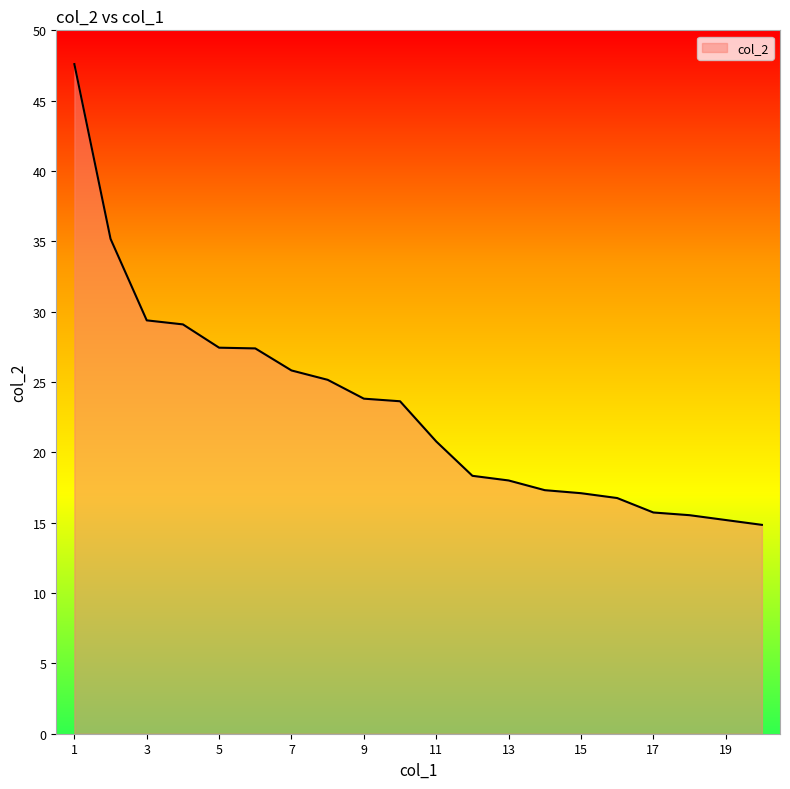

What is the smallest value displayed?

14.8